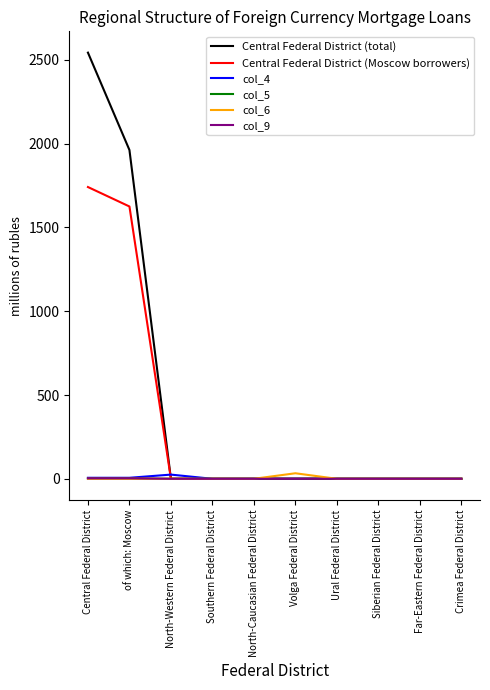

Count the number of data series in this chart.

6